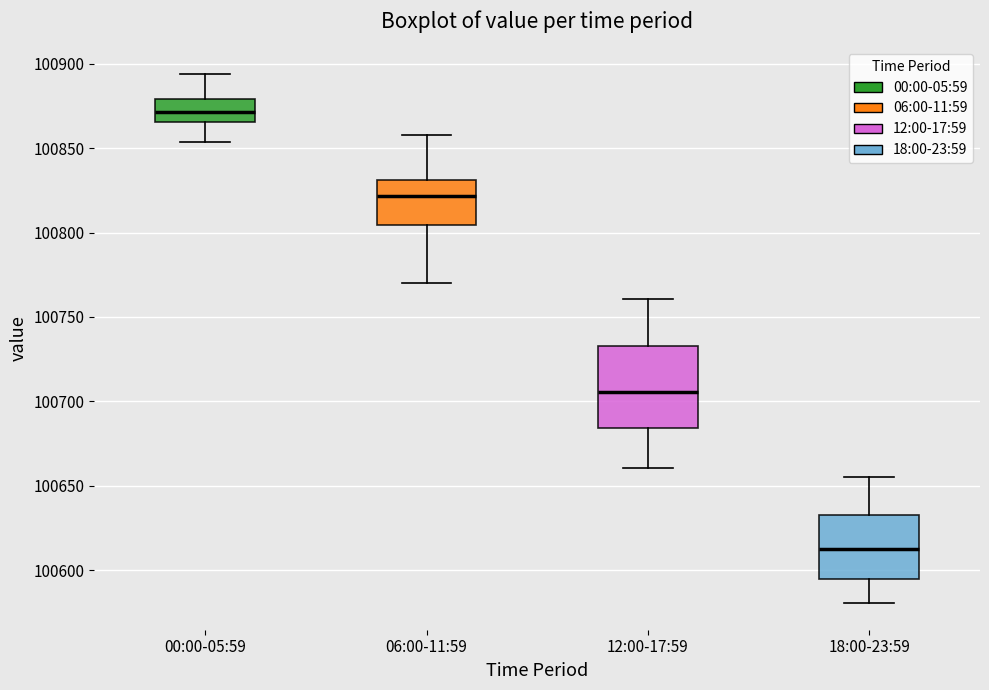

Comparing the boxes themselves (not the whiskers), which one is the tallest?

12:00-17:59